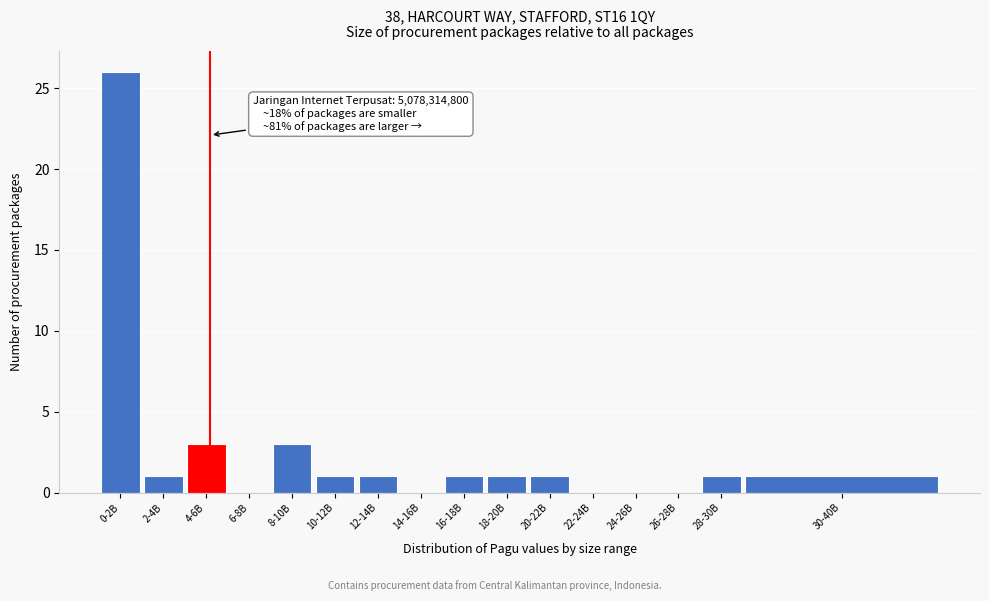

Reading left to right, what are all the values shown in this chart?

0-2B=26	2-4B=1	4-6B=3	6-8B=0	8-10B=3	10-12B=1	12-14B=1	14-16B=0	16-18B=1	18-20B=1	20-22B=1	22-24B=0	24-26B=0	26-28B=0	28-30B=1	30-40B=1